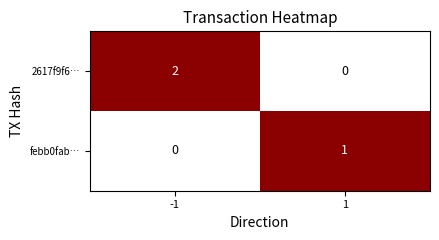

Reading right to left, what are all the values shown in this chart?

2617f9f6…: 1=0	-1=2
febb0fab…: 1=1	-1=0